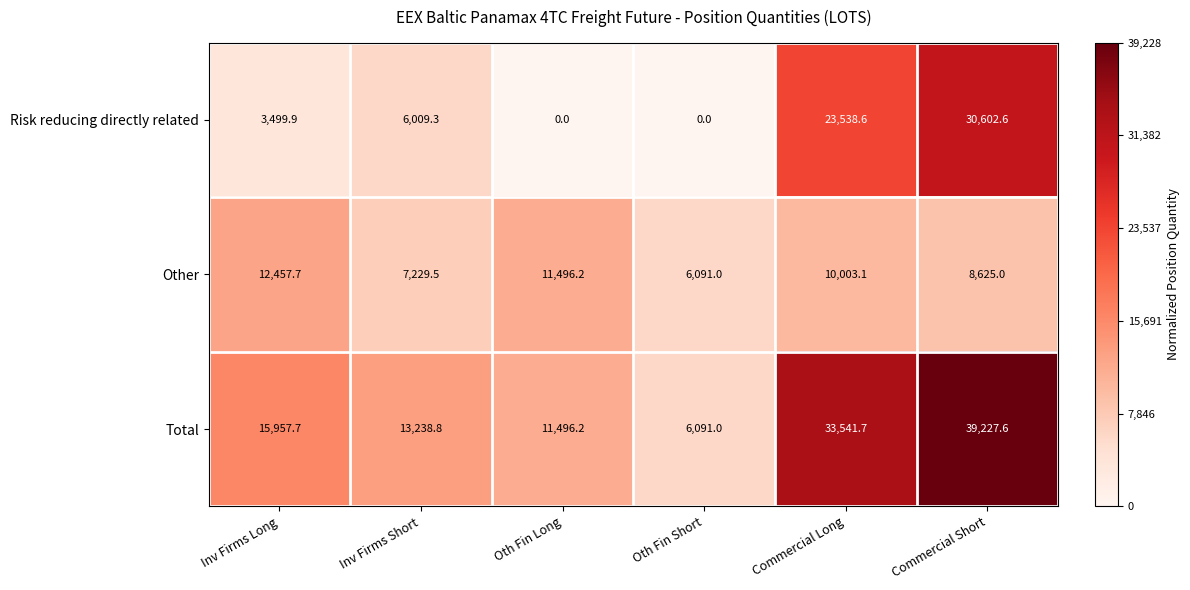

Which label corresponds to the largest value in the chart?

Commercial Short